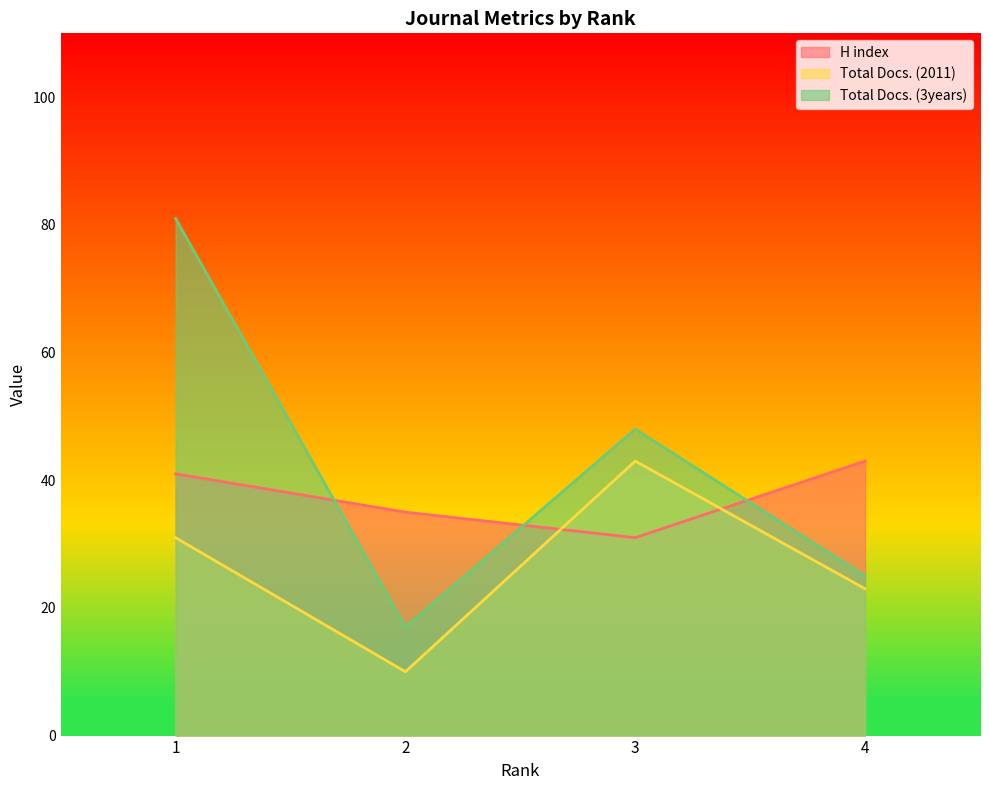

List the series in order of their peak value, highest first.

Total Docs. (3years), H index, Total Docs. (2011)